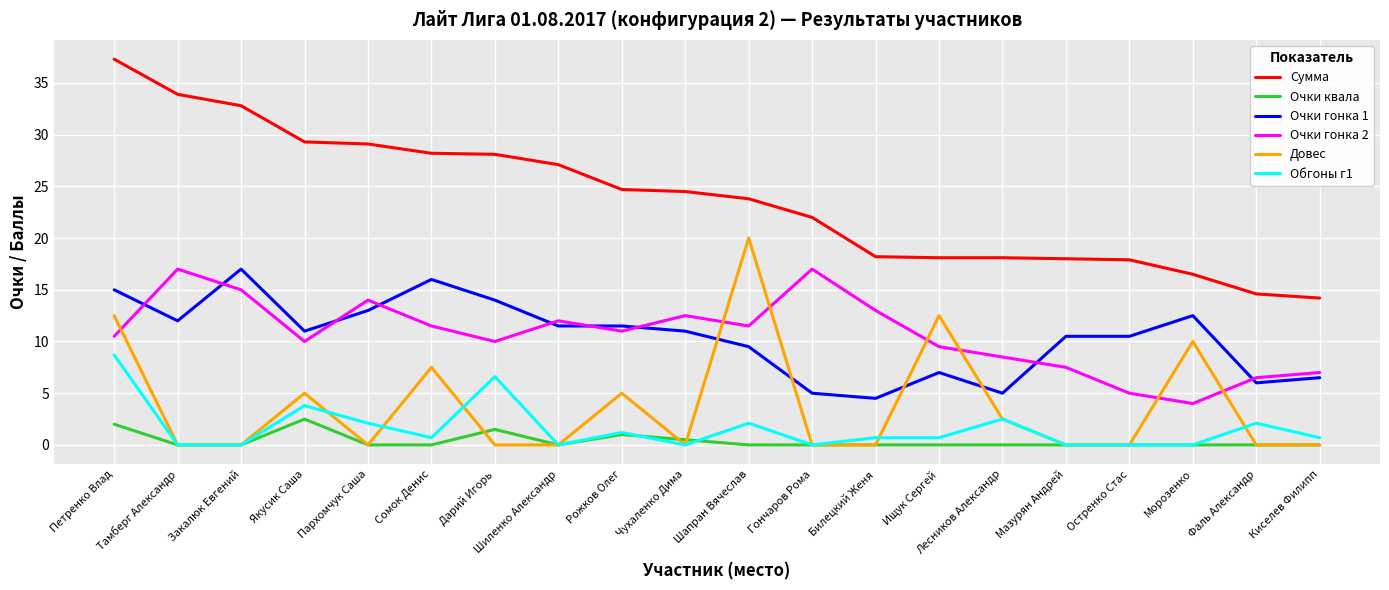

At which label does Сумма reach its peak?

Петренко Влад